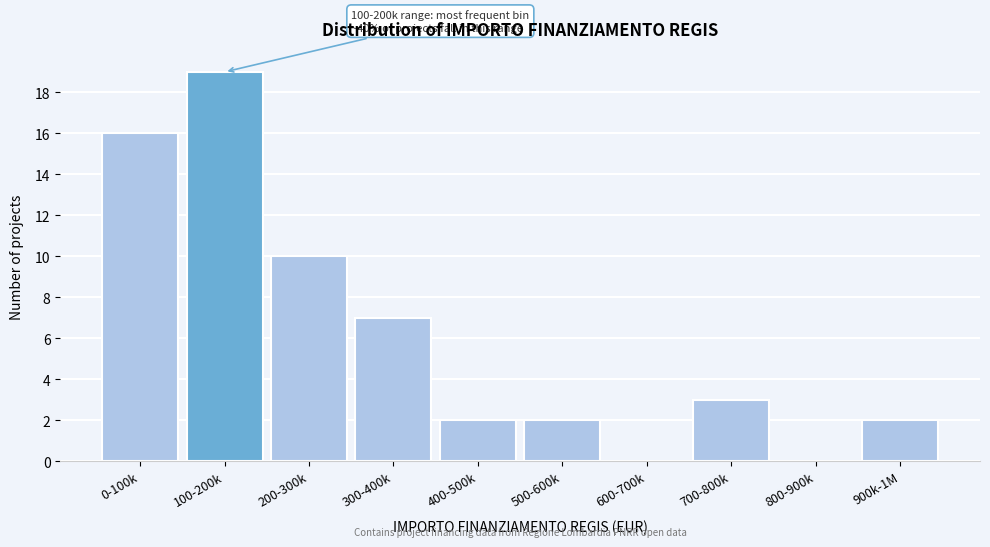

Reading left to right, extract all data points from this chart.

0-100k=16	100-200k=19	200-300k=10	300-400k=7	400-500k=2	500-600k=2	600-700k=0	700-800k=3	800-900k=0	900k-1M=2